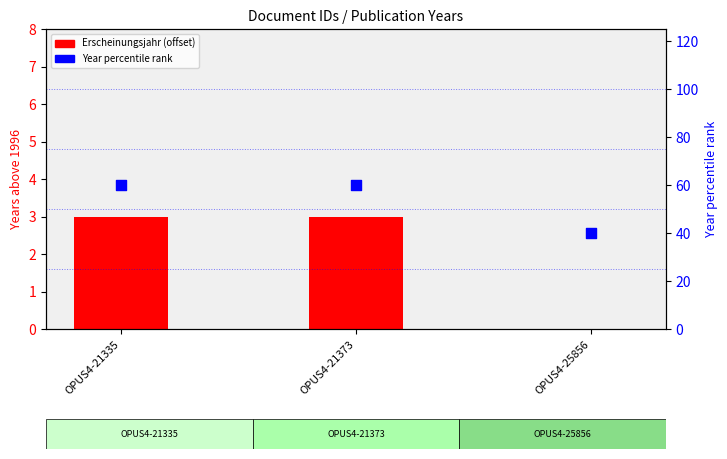

At which category is the sum across all series the highest?

OPUS4-21335